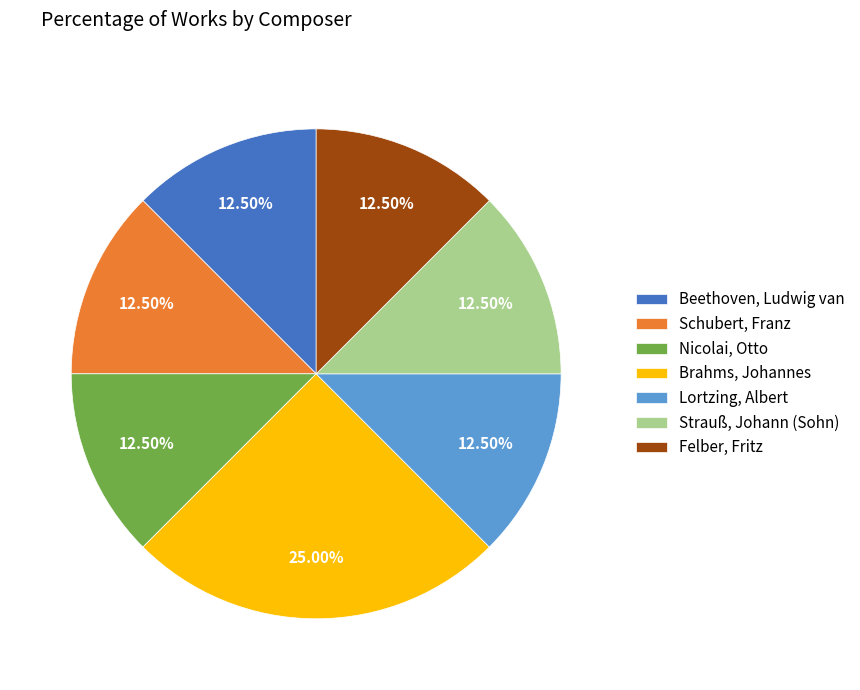

Which slice is the largest?

Brahms, Johannes